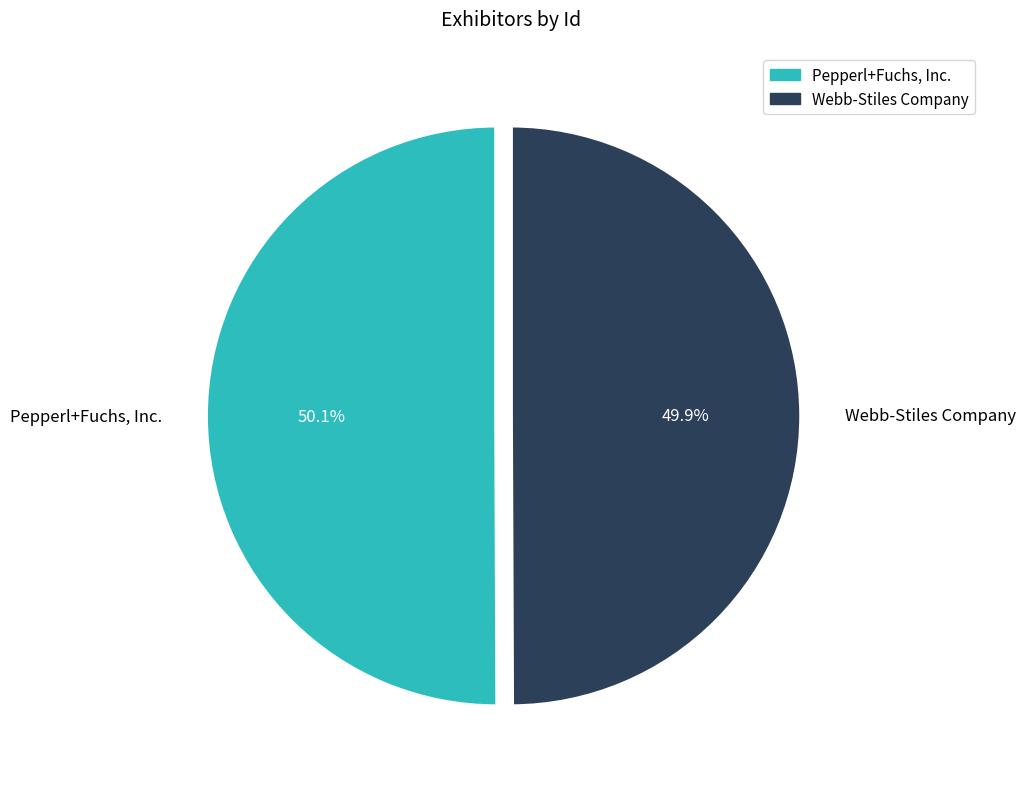

What is the ratio of the value at Webb-Stiles Company to the value at Pepperl+Fuchs, Inc.?

1.0